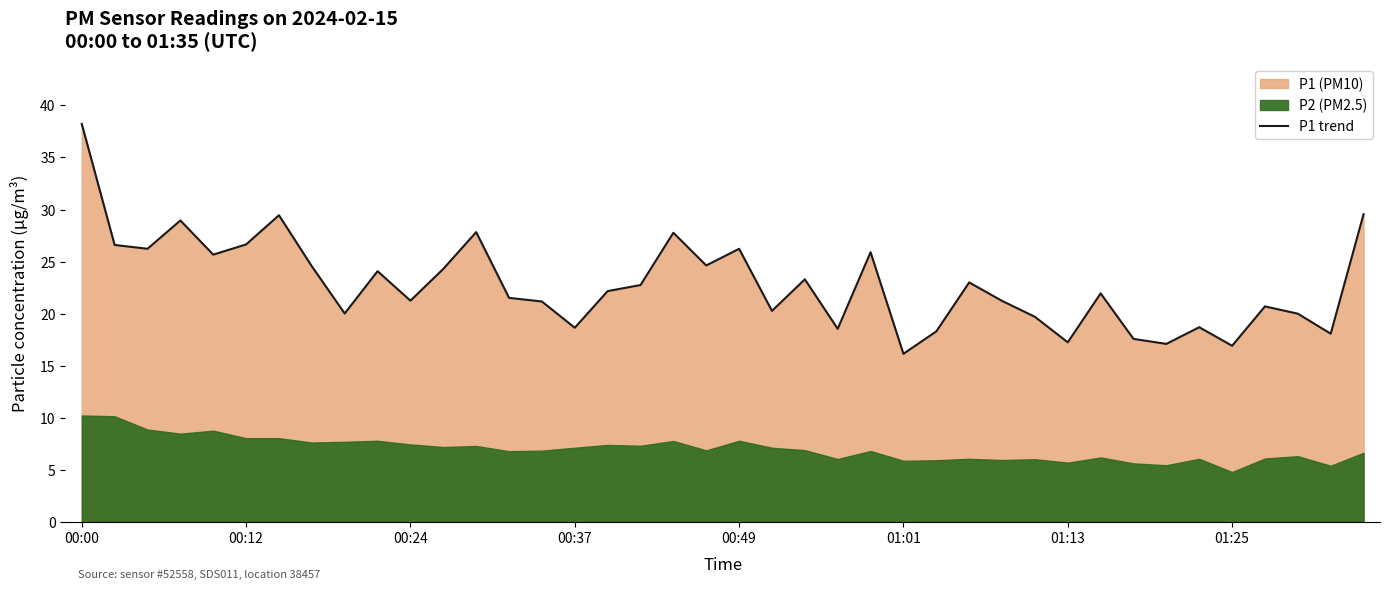

What is the smallest value displayed?

16.1